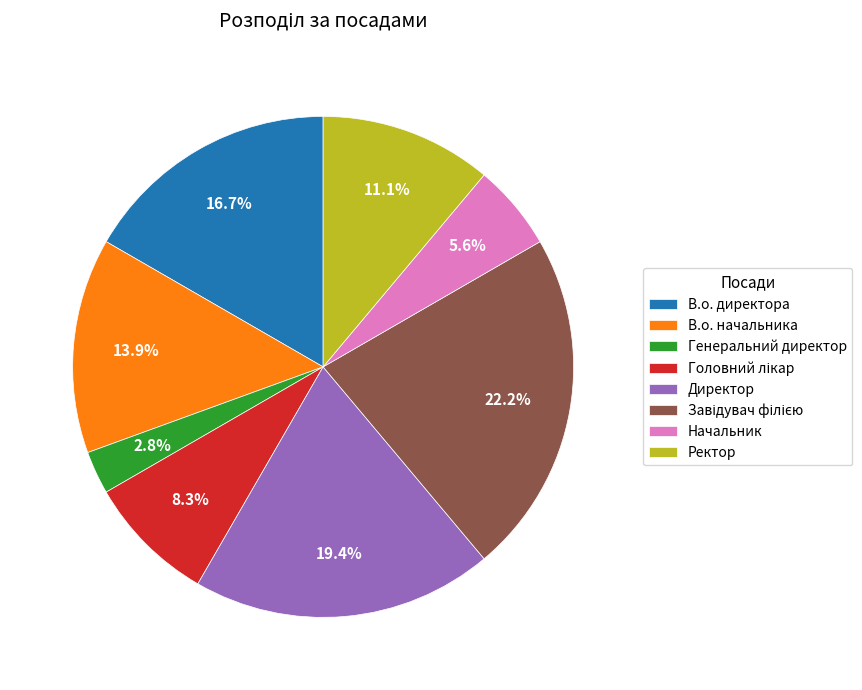

Which slice is the smallest?

Генеральний директор